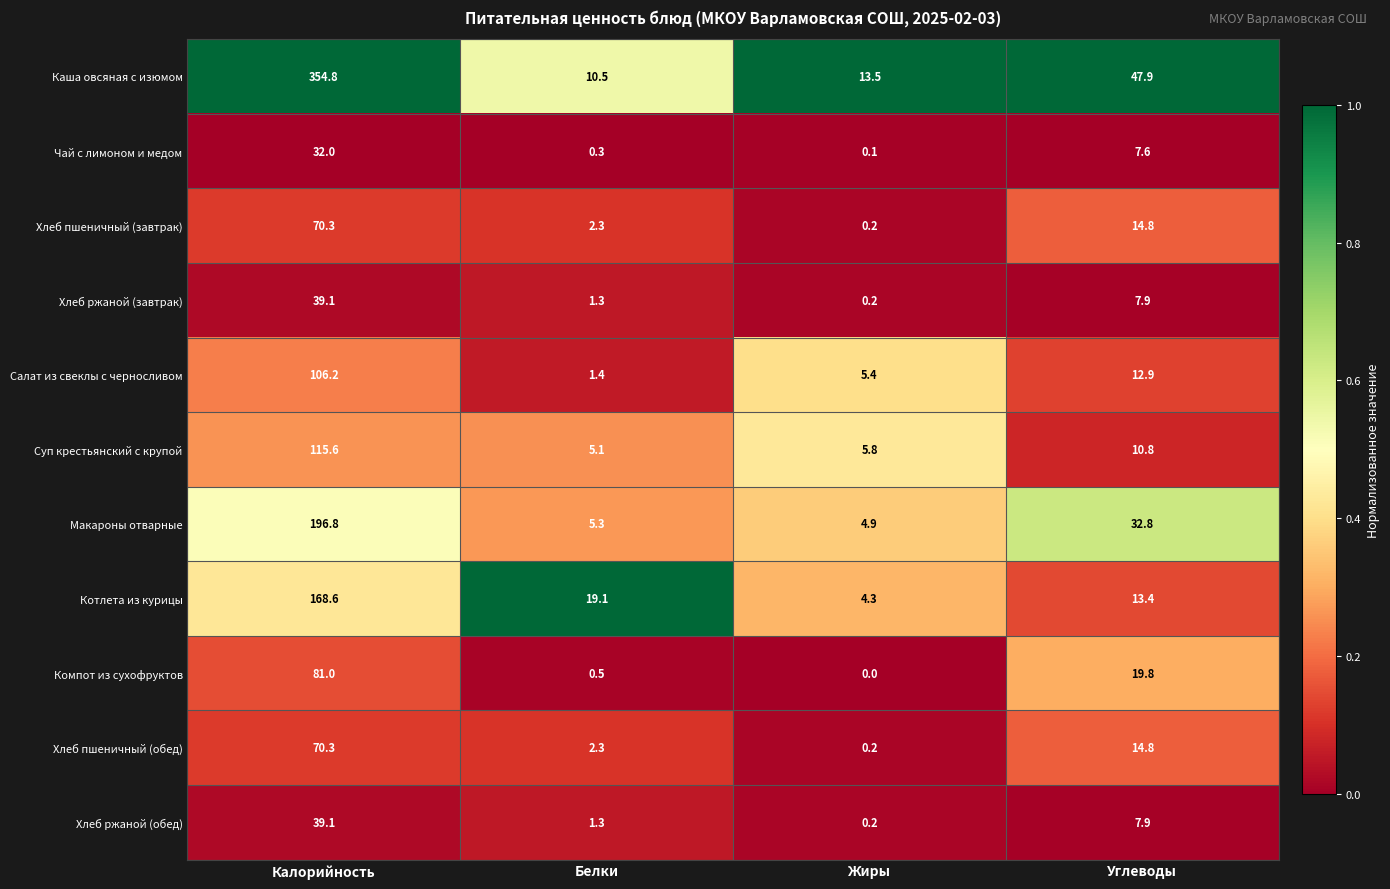

The value of Каша овсяная с изюмом at Калорийность is 354.8. True or false?

True